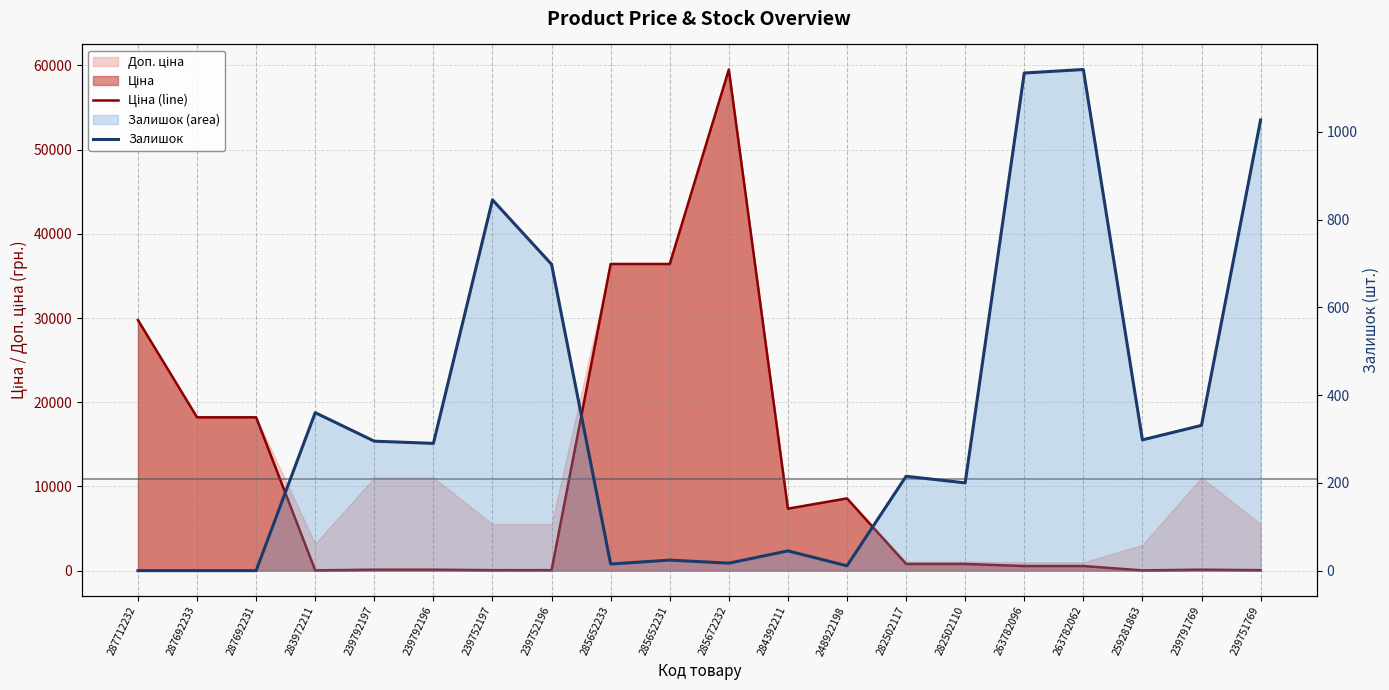

What is the label of the 5th point from the right?

263782096